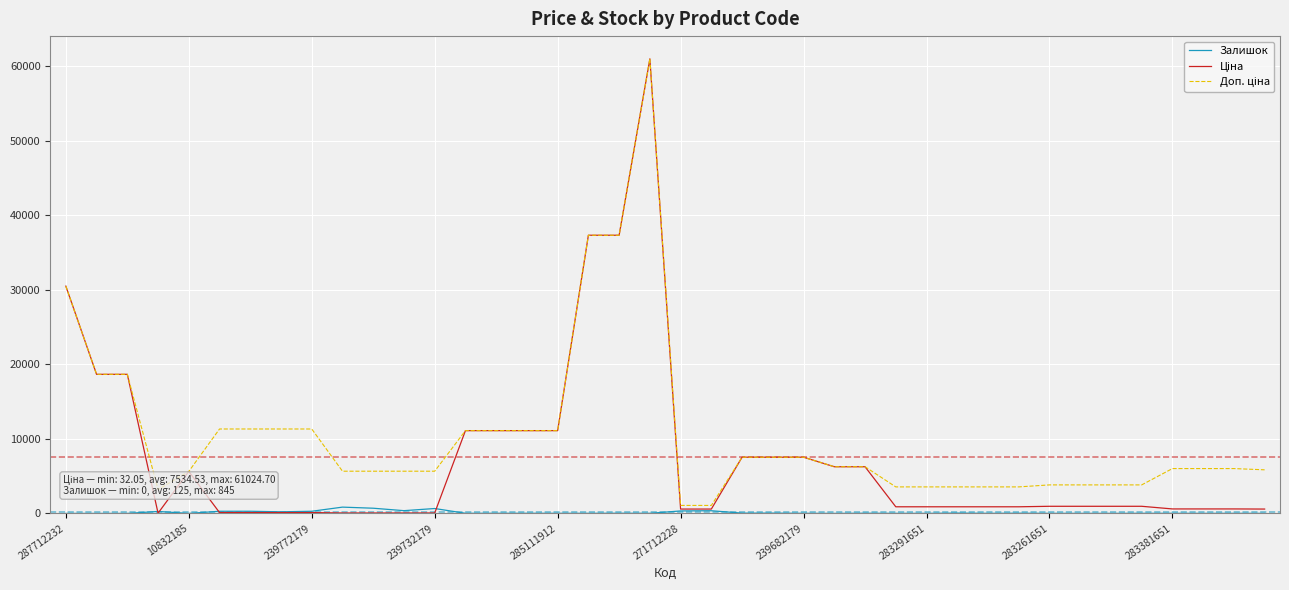

What is the maximum value shown in the chart?

61024.7